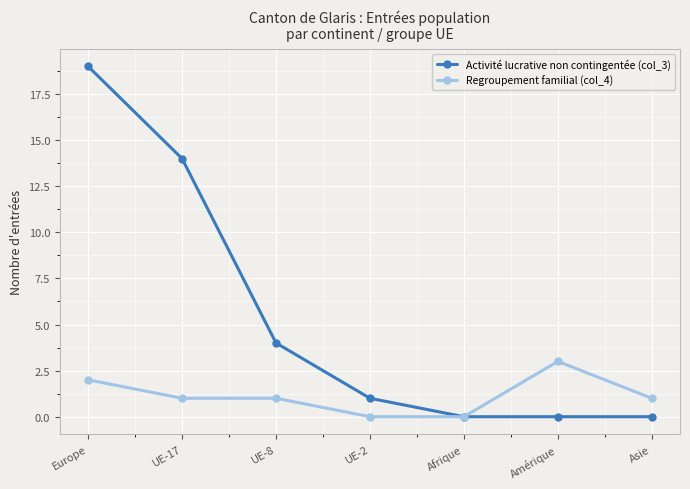

Does the chart have visible grid lines?

Yes